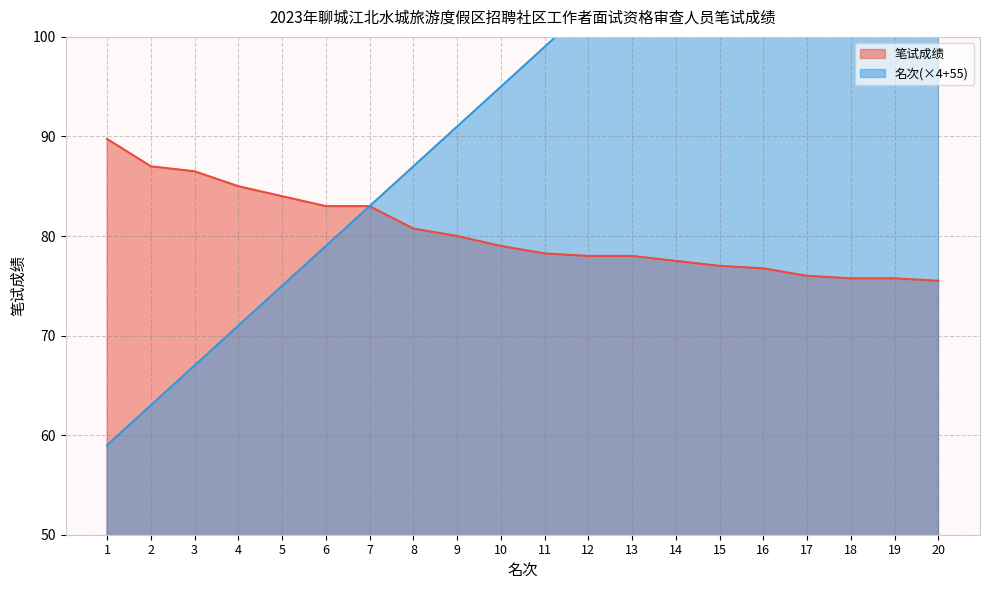

Reading left to right, extract all data points from this chart.

笔试成绩: 89.8	87.0	86.5	85.0	84.0	83.0	83.0	80.8	80.0	79.0	78.2	78.0	78.0	77.5	77.0	76.8	76.0	75.8	75.8	75.5
名次: 59.0	63.0	67.0	71.0	75.0	79.0	83.0	87.0	91.0	95.0	99.0	103.0	107.0	111.0	115.0	119.0	123.0	127.0	131.0	135.0